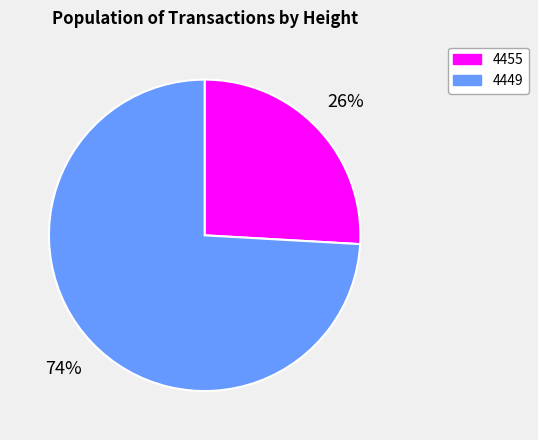

Combined, do 4455 and 4449 account for over 50%?

Yes